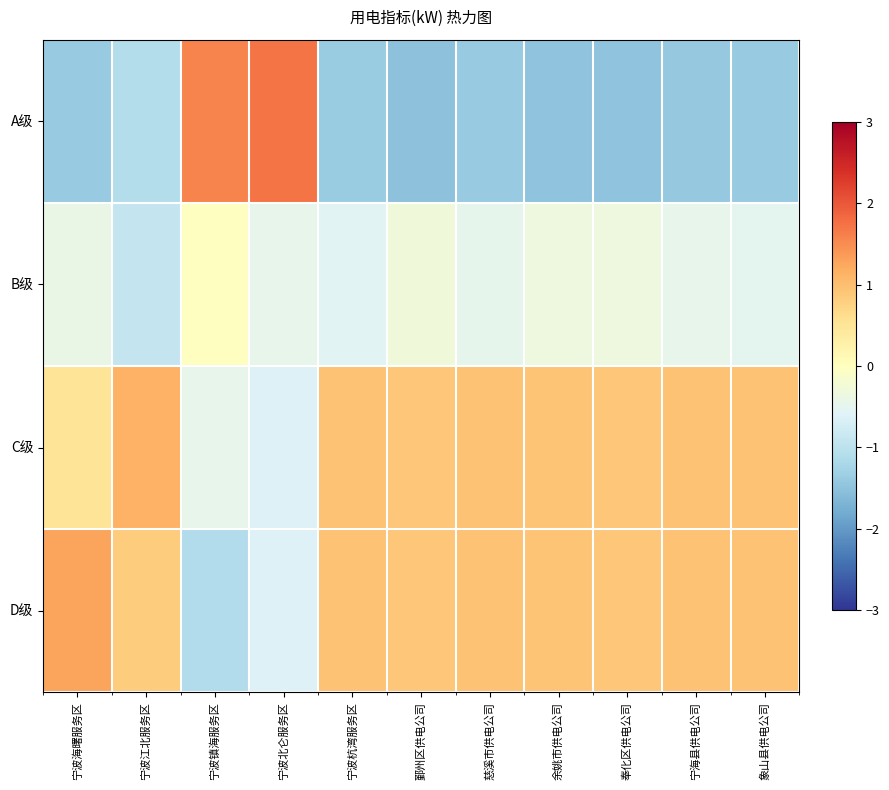

List the series in order of their peak value, lowest first.

B级, C级, D级, A级